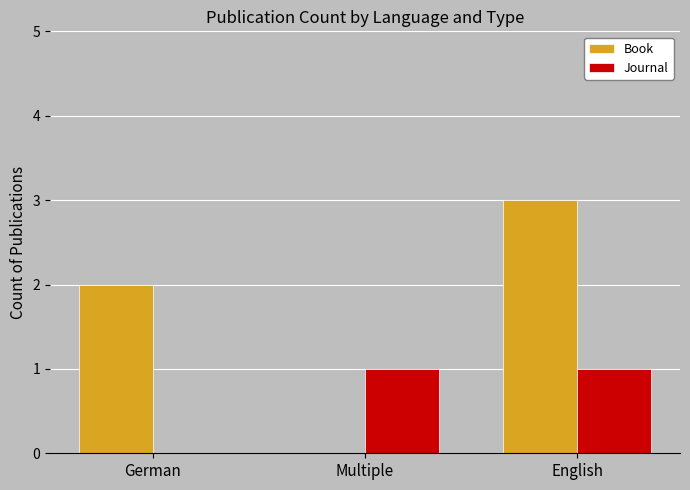

What is the total value across all series at English?

4